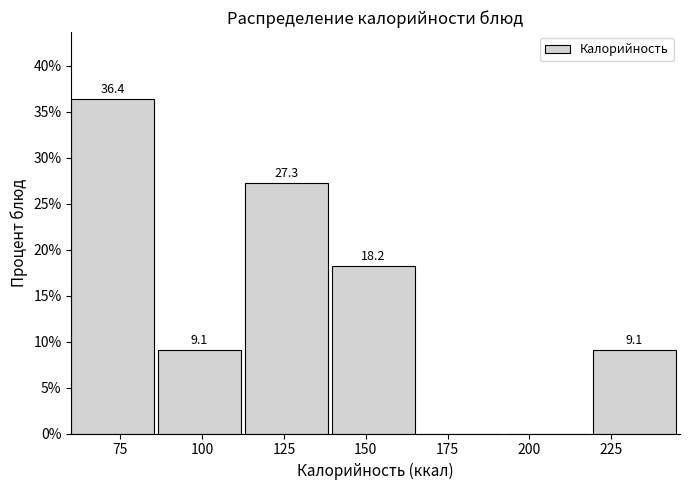

Over which range of the x-axis is the bar tallest?

60 to 85